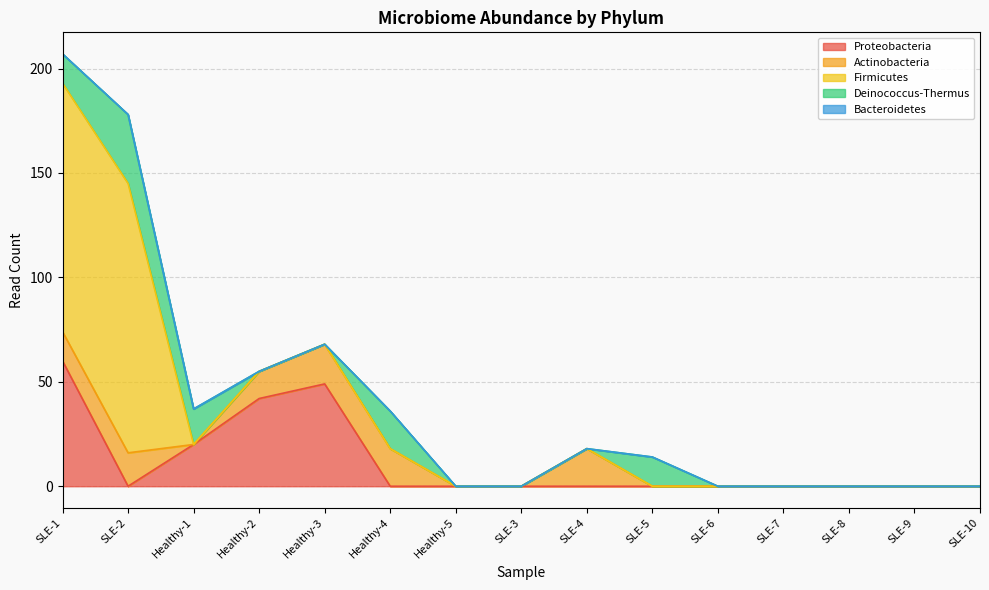

Reading left to right, extract all data points from this chart.

Proteobacteria: SLE-1=60	SLE-2=0	Healthy-1=20	Healthy-2=42	Healthy-3=49	Healthy-4=0	Healthy-5=0	SLE-3=0	SLE-4=0	SLE-5=0	SLE-6=0	SLE-7=0	SLE-8=0	SLE-9=0	SLE-10=0
Actinobacteria: SLE-1=14	SLE-2=16	Healthy-1=0	Healthy-2=13	Healthy-3=19	Healthy-4=18	Healthy-5=0	SLE-3=0	SLE-4=18	SLE-5=0	SLE-6=0	SLE-7=0	SLE-8=0	SLE-9=0	SLE-10=0
Firmicutes: SLE-1=119	SLE-2=129	Healthy-1=0	Healthy-2=0	Healthy-3=0	Healthy-4=0	Healthy-5=0	SLE-3=0	SLE-4=0	SLE-5=0	SLE-6=0	SLE-7=0	SLE-8=0	SLE-9=0	SLE-10=0
Deinococcus-Thermus: SLE-1=14	SLE-2=33	Healthy-1=17	Healthy-2=0	Healthy-3=0	Healthy-4=18	Healthy-5=0	SLE-3=0	SLE-4=0	SLE-5=14	SLE-6=0	SLE-7=0	SLE-8=0	SLE-9=0	SLE-10=0
Bacteroidetes: SLE-1=0	SLE-2=0	Healthy-1=0	Healthy-2=0	Healthy-3=0	Healthy-4=0	Healthy-5=0	SLE-3=0	SLE-4=0	SLE-5=0	SLE-6=0	SLE-7=0	SLE-8=0	SLE-9=0	SLE-10=0